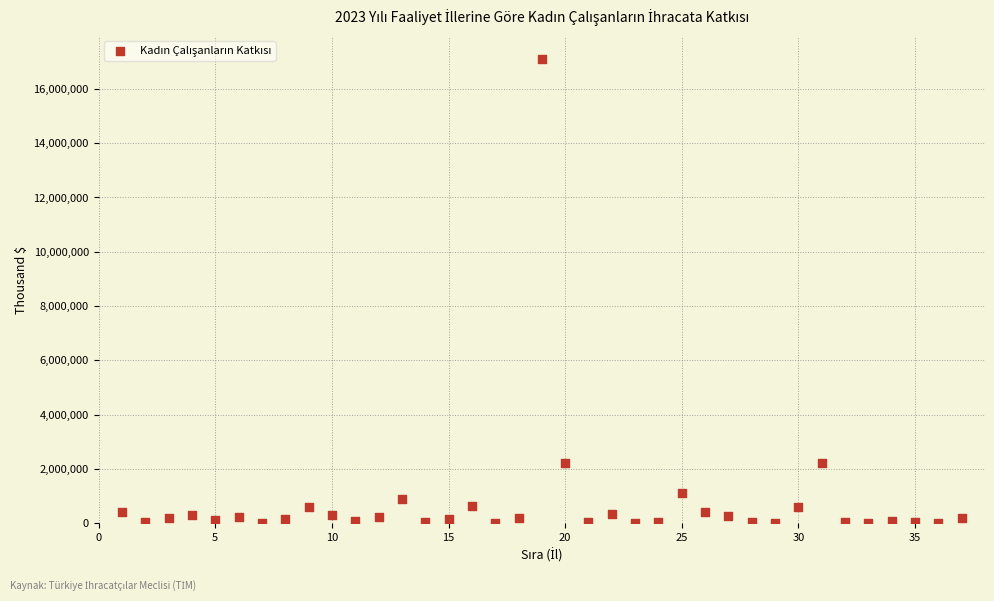

What is the range of Y values (max minus min)?

17099155.9